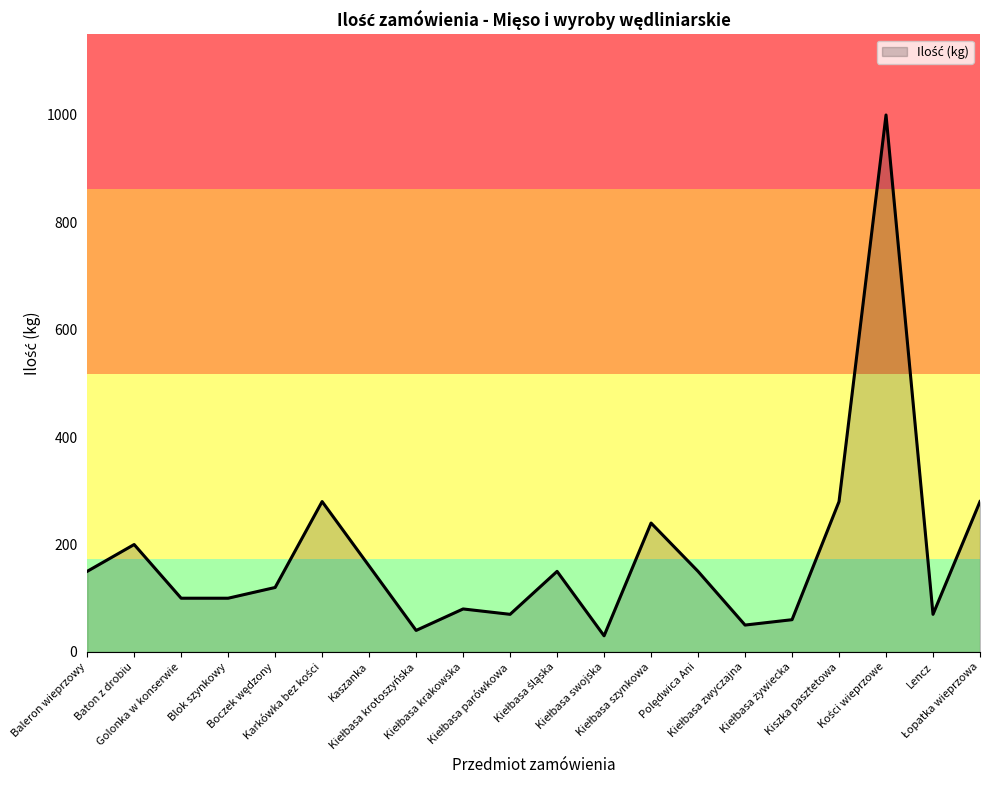

How many interior local peaks (higher than both neighbors) does the data have?

6